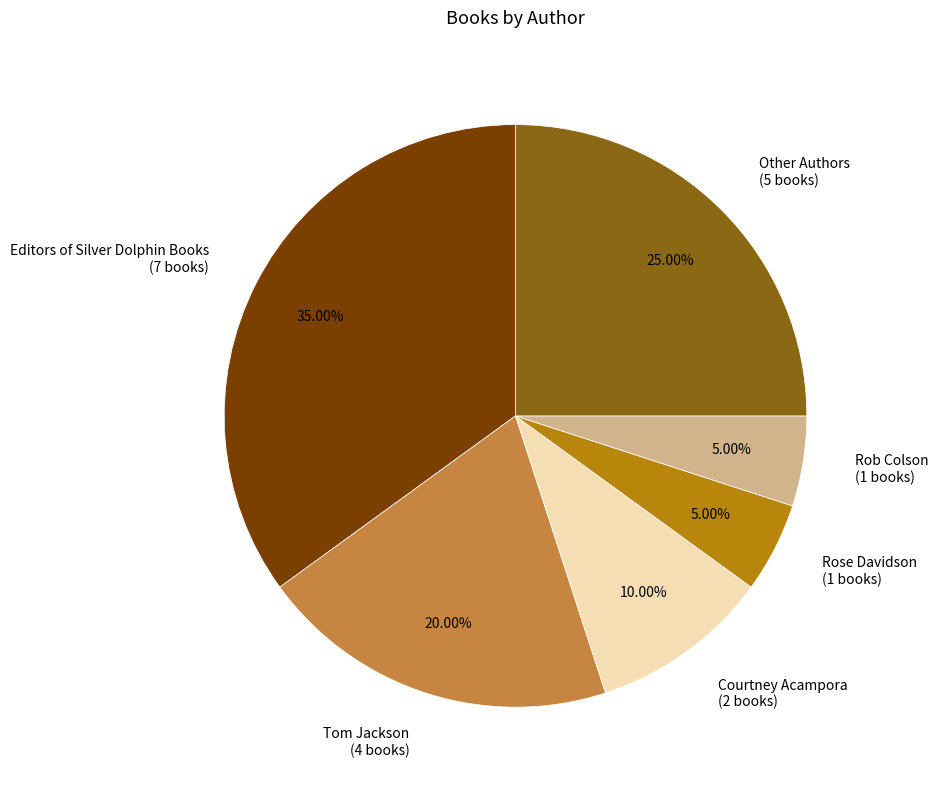

Do Other Authors (5 books) and Rose Davidson (1 books) together represent more than half of the pie?

No